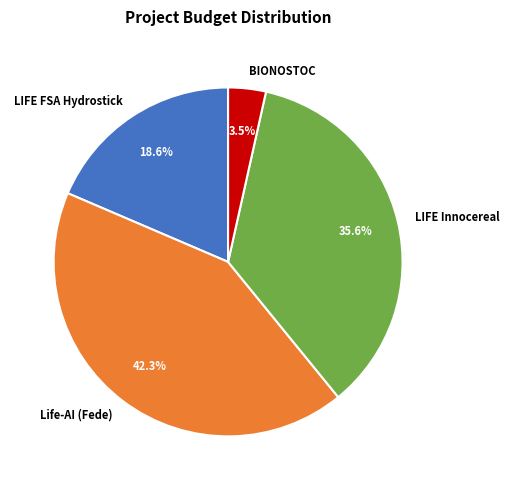

Between LIFE FSA Hydrostick and LIFE Innocereal, which is larger?

LIFE Innocereal